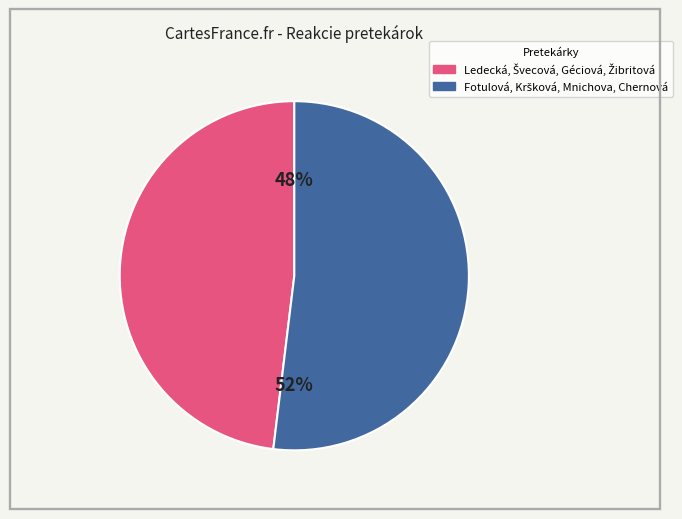

To the nearest percent, what is the average slice percentage?

50%